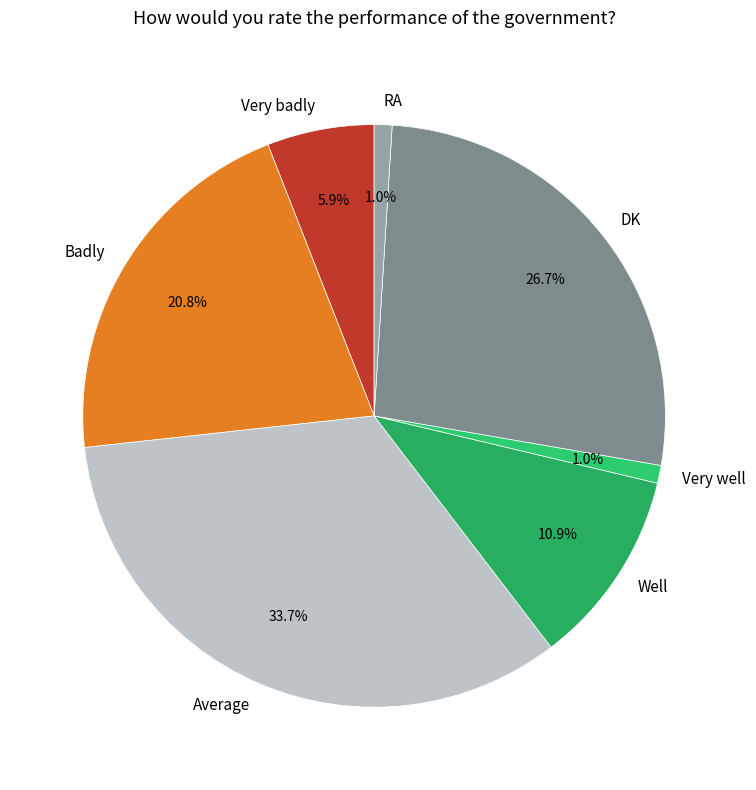

What percentage is NOT represented by Badly?

79.2%